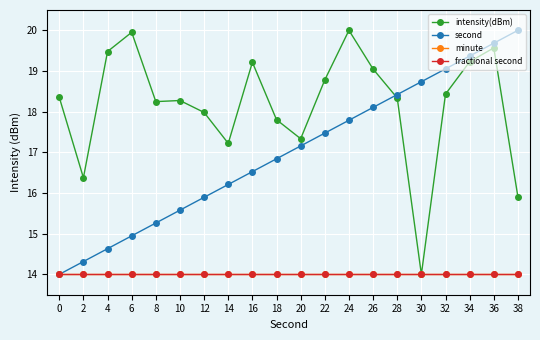

Is this an area chart (filled region under the line)?

No